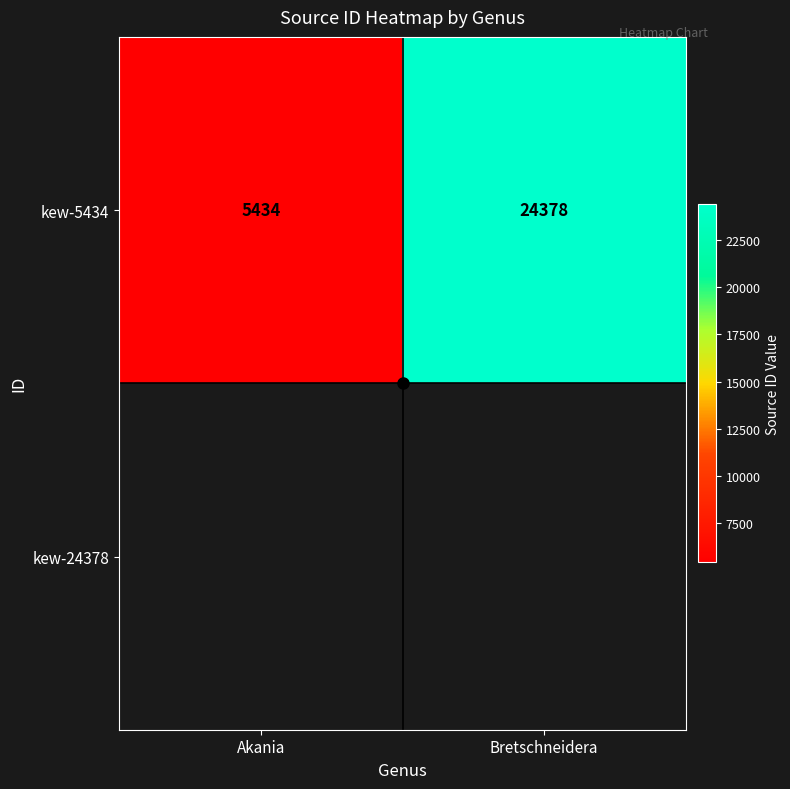

What value does the kew-5434 series have at Bretschneidera, to the nearest 100?

24400